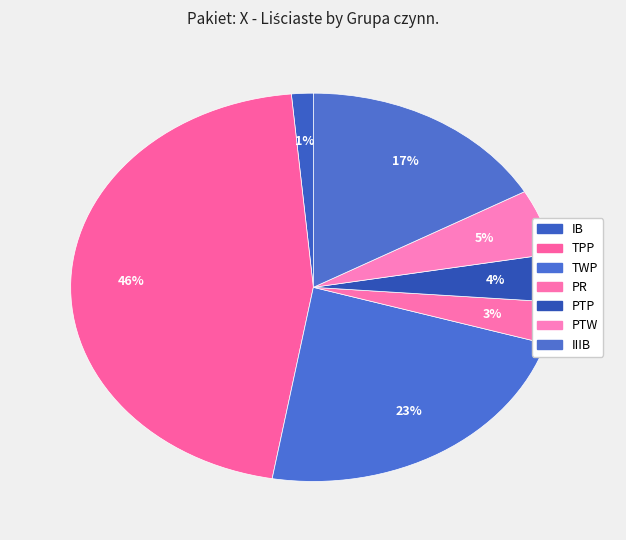

Is PTW the majority of the pie?

No